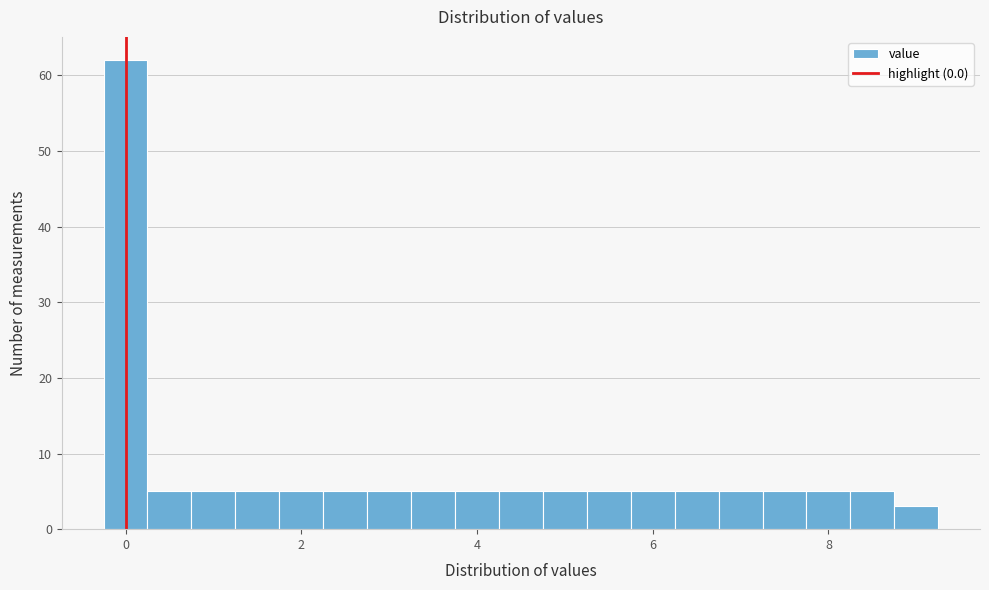

Around what value on the x-axis is the tallest bar? Give the approximate position of its centre, as read against the axis.

0.0